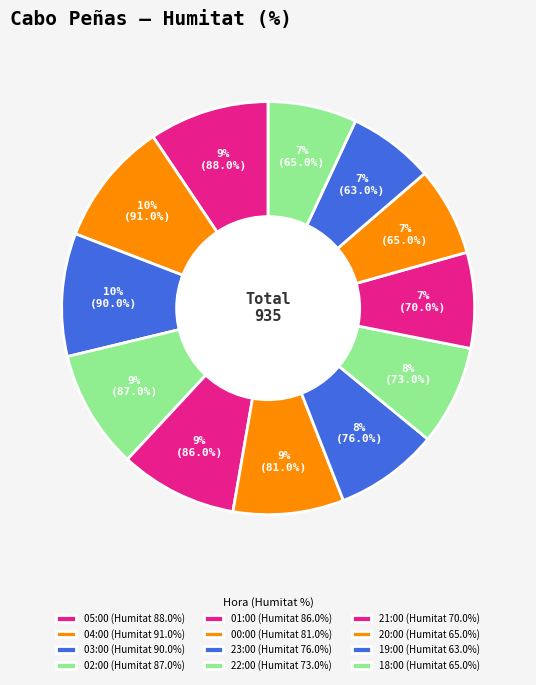

Rank the categories by value from highest to lowest.

04:00, 03:00, 05:00, 02:00, 01:00, 00:00, 23:00, 22:00, 21:00, 20:00, 18:00, 19:00